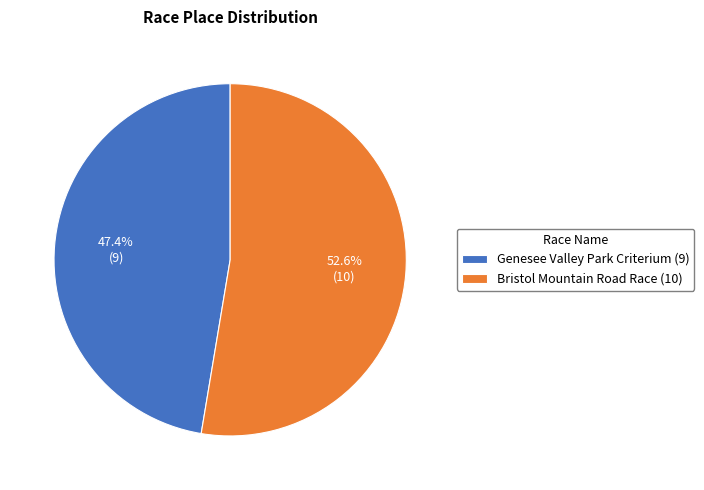

True or false: Bristol Mountain Road Race accounts for 53% of the total.

True